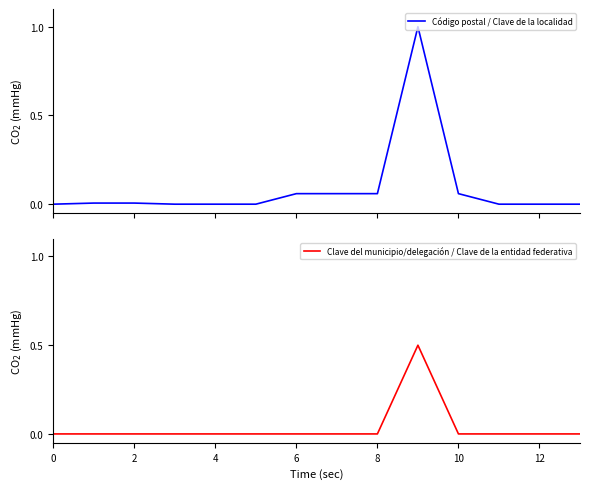

The value of Clave del municipio/delegación / Clave de la entidad federativa at 6 is 0.0. True or false?

True